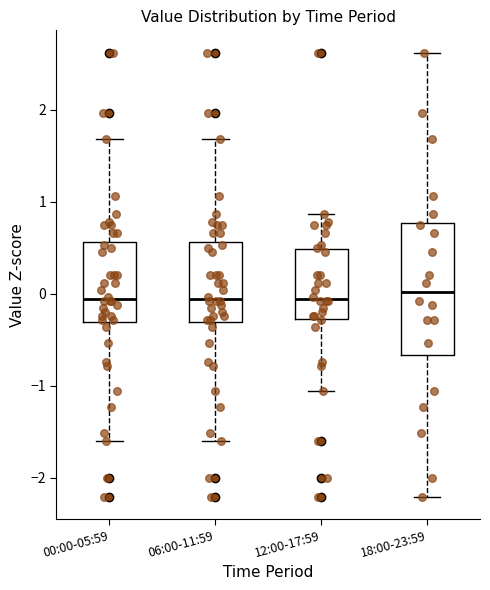

Reading left to right, read every box against the y-axis: the position of its median line, the range the box covers, and the ends of its whiskers. The values are not printed on the chart, so give them approximately, as read against the axis.

00:00-05:59: median -0.1, box -0.3 to 0.6, whiskers -1.6 to 1.7
06:00-11:59: median -0.1, box -0.3 to 0.6, whiskers -1.6 to 1.7
12:00-17:59: median -0.1, box -0.3 to 0.5, whiskers -1.1 to 0.9
18:00-23:59: median 0.0, box -0.7 to 0.8, whiskers -2.2 to 2.6